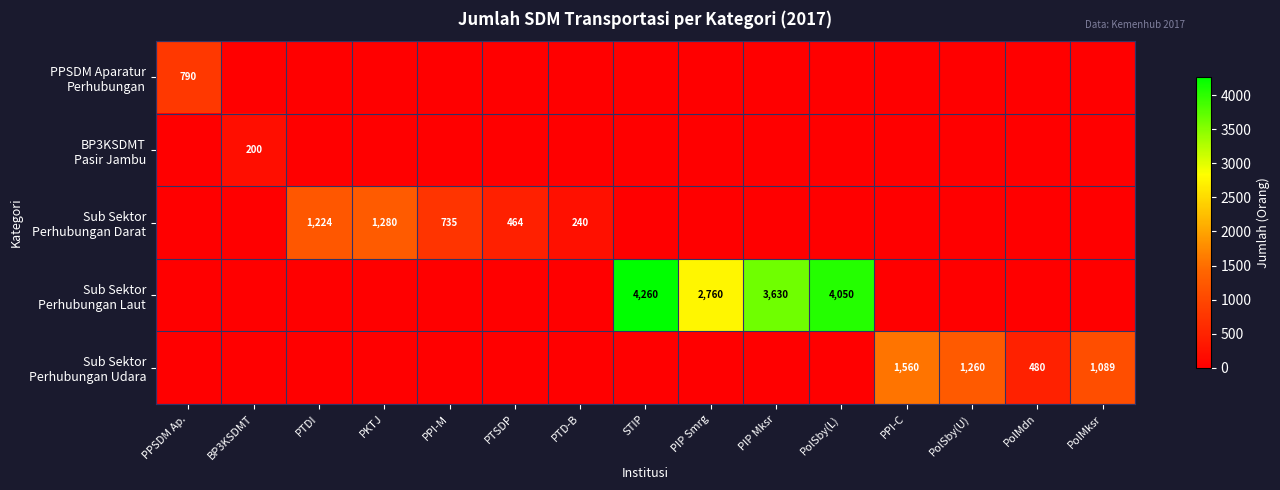

Where is BP3KSDMT Pasir Jambu nearest to the value 100?

PPSDM Ap.